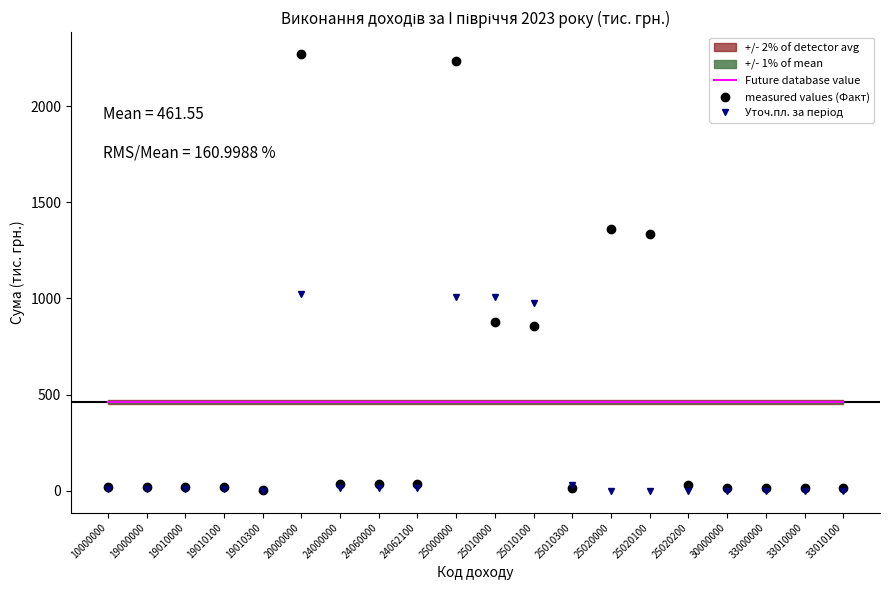

Is it true that Future database value equals 619.7 at 25010100?

False